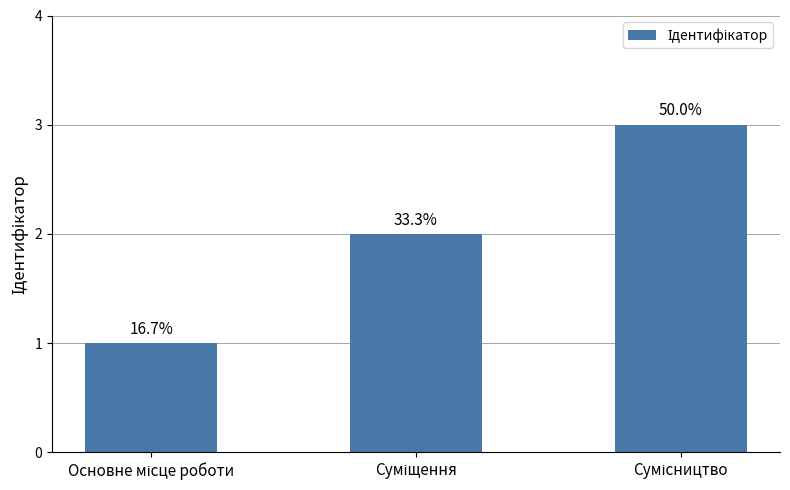

What is the label of the 1st bar from the left?

Основне місце роботи